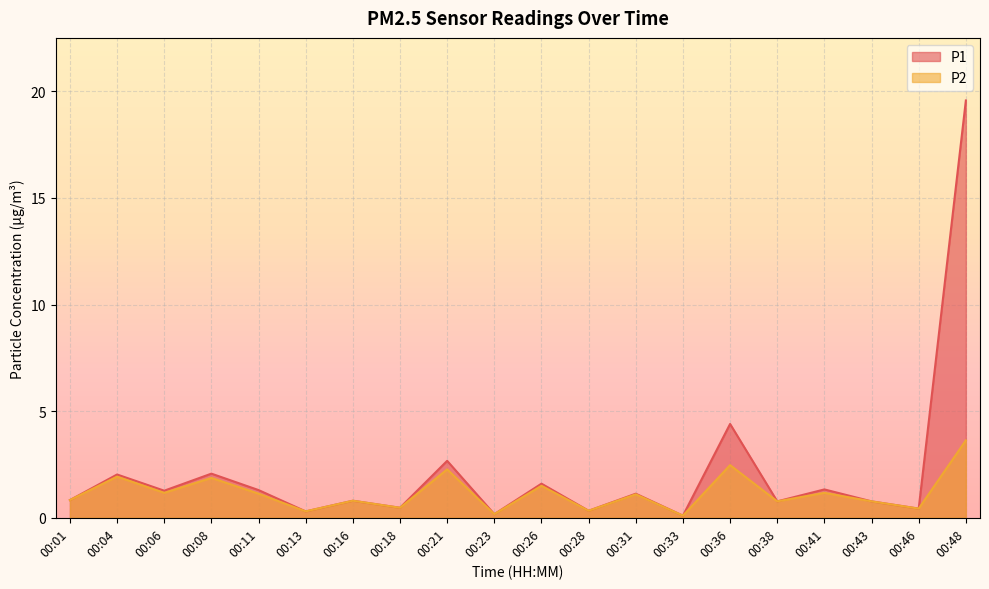

What are all the series names shown in the legend?

P1, P2